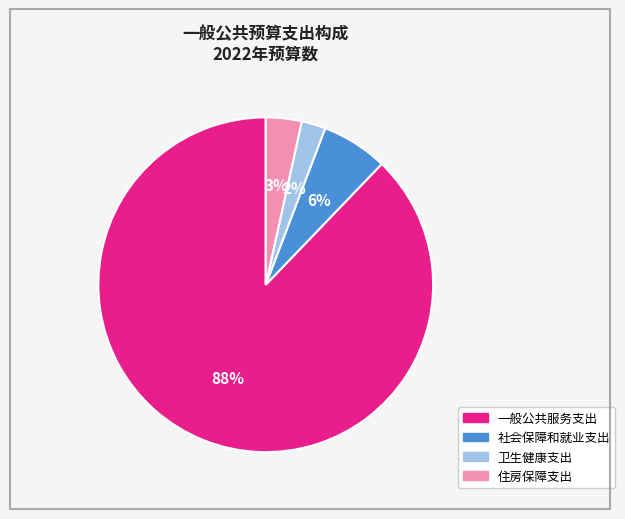

What is the majority slice?

一般公共服务支出